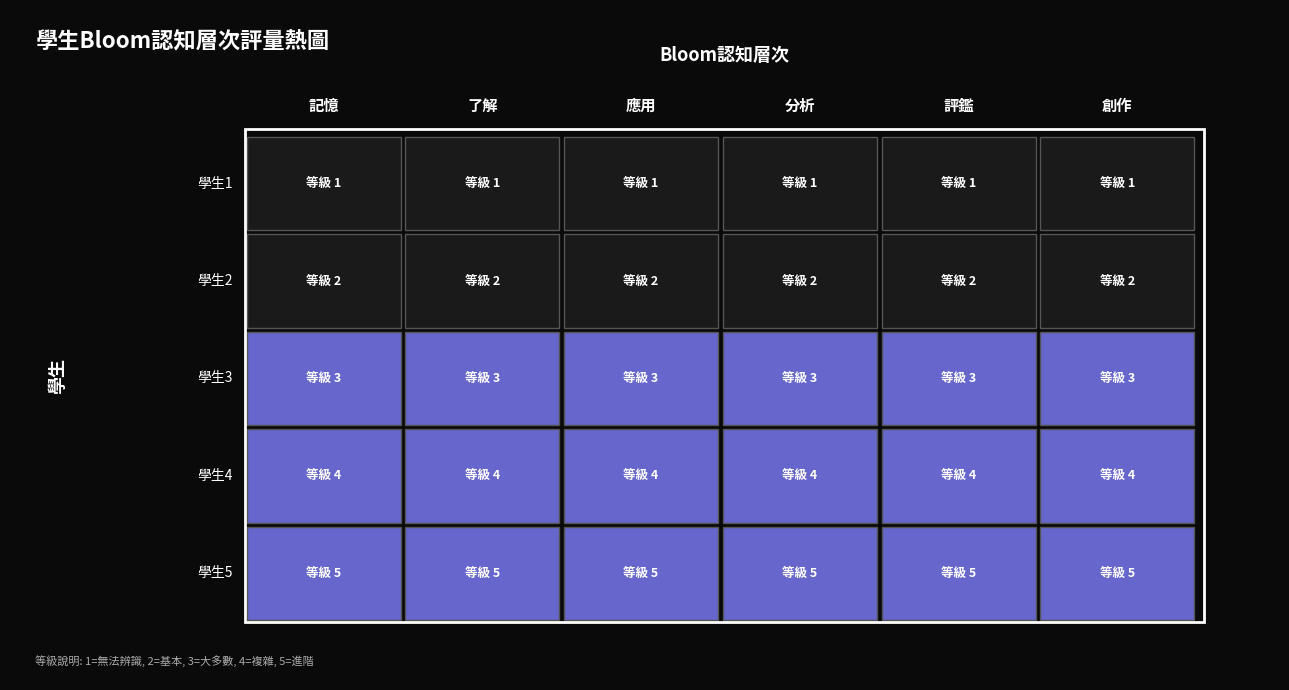

At which label does 應用 first exceed 3?

學生4